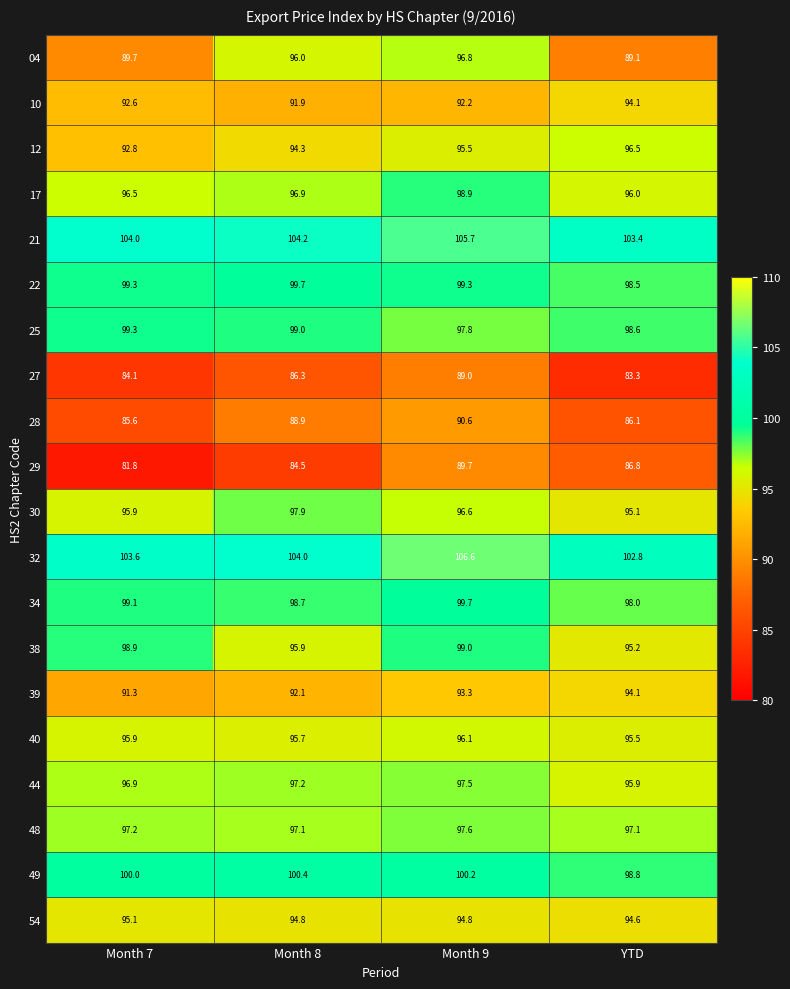

Between Month 9 and YTD, which series saw the biggest shift?

04